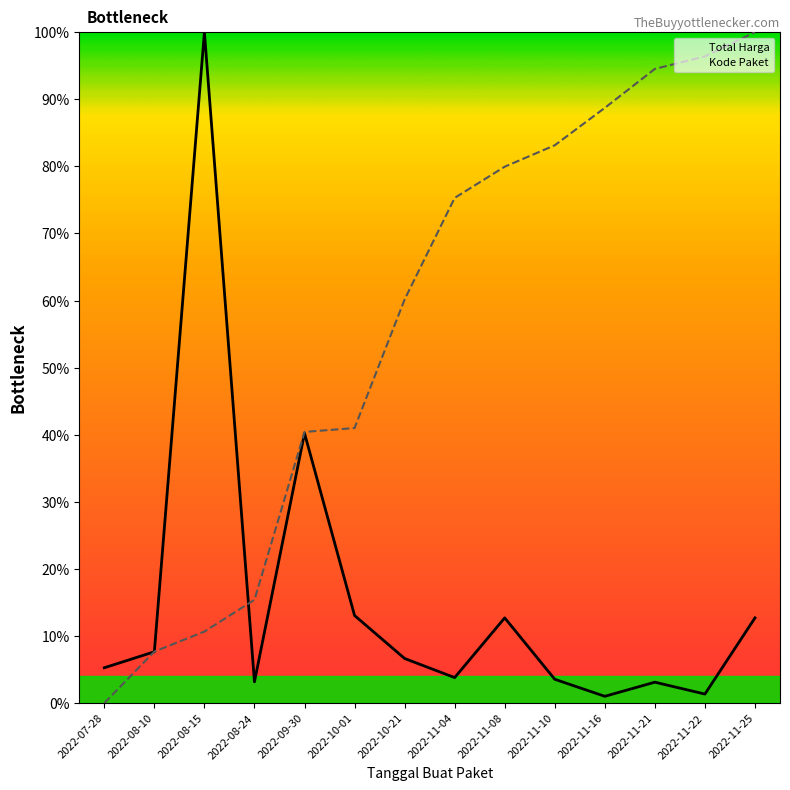

Does the chart have visible grid lines?

No